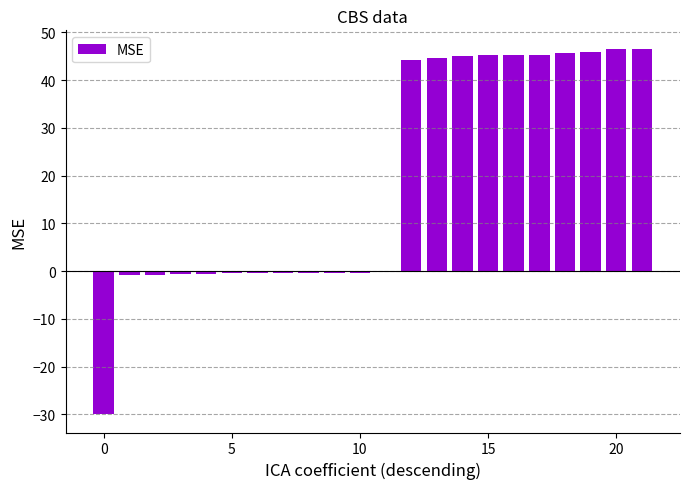

Are the bars horizontal?

No